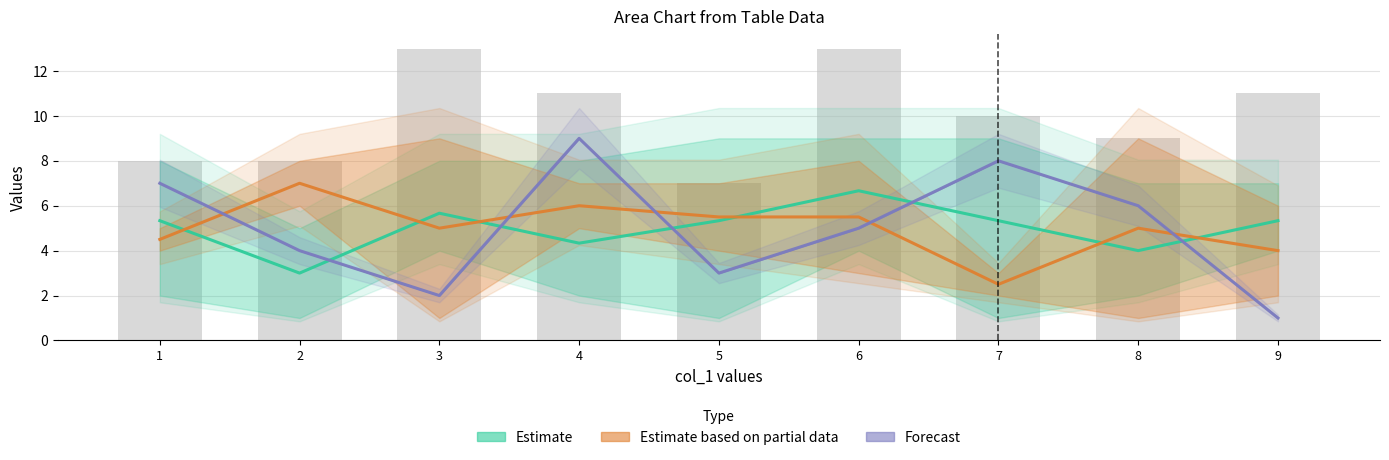

Is the value of Forecast at 3 greater than the value of Estimate based on partial data at 4?

No